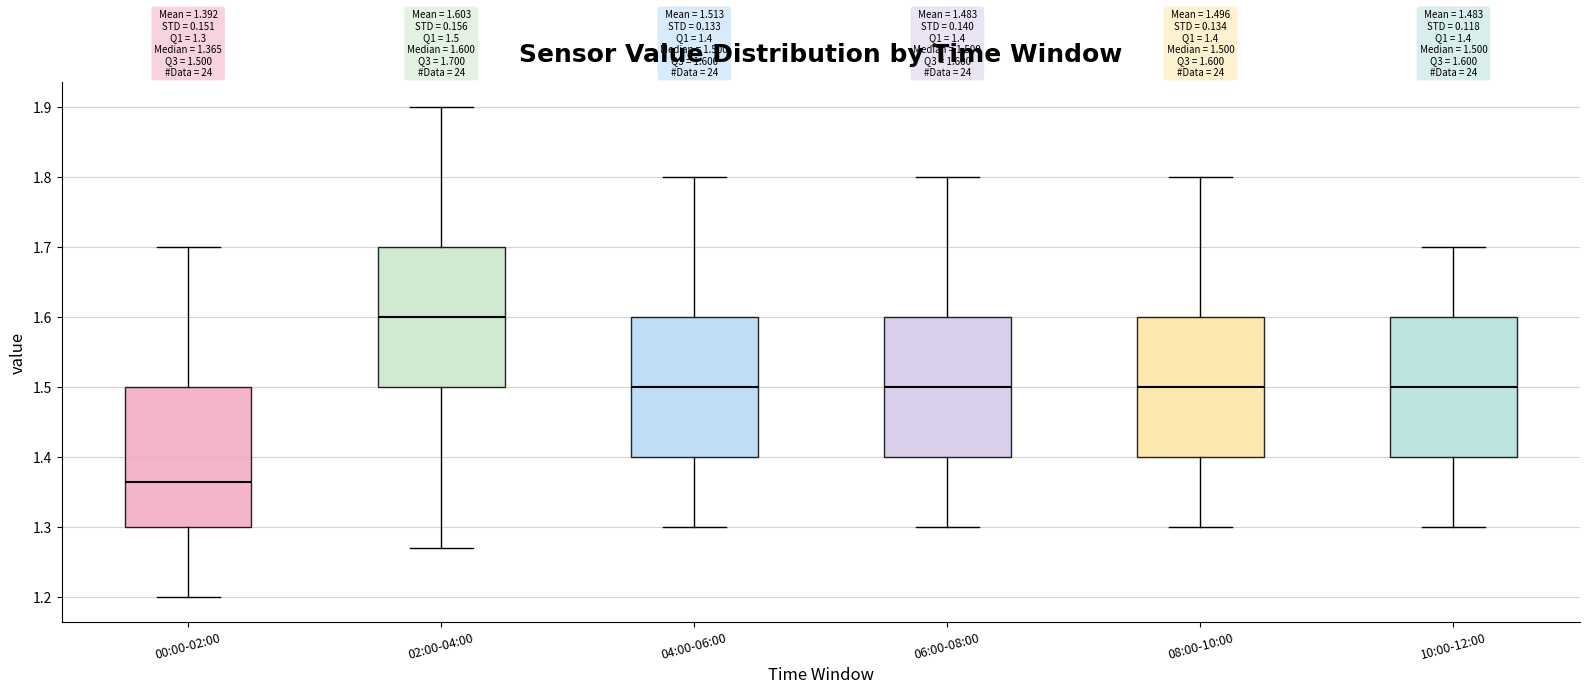

Which box's median line is the lowest?

00:00-02:00